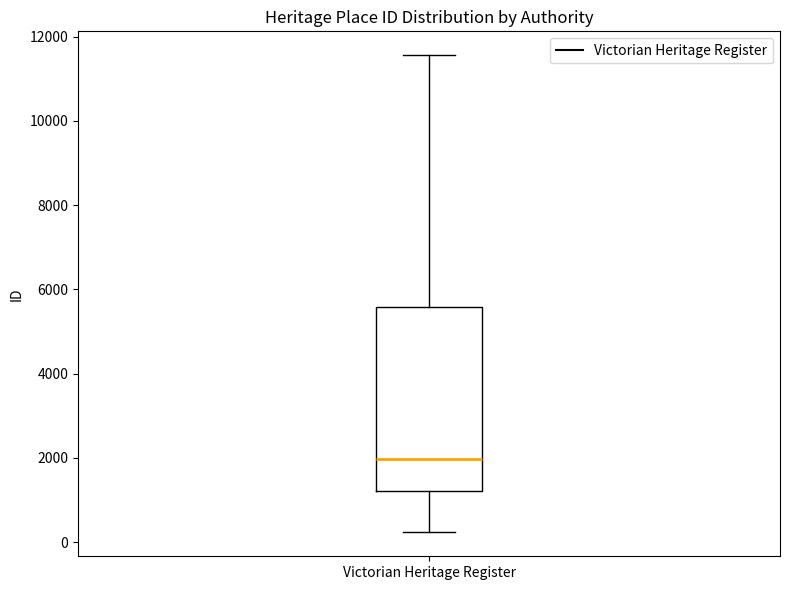

Where does the lower whisker of the box for Victorian Heritage Register end on the y-axis? The values are not printed on the chart, so give them approximately, as read against the axis.

200